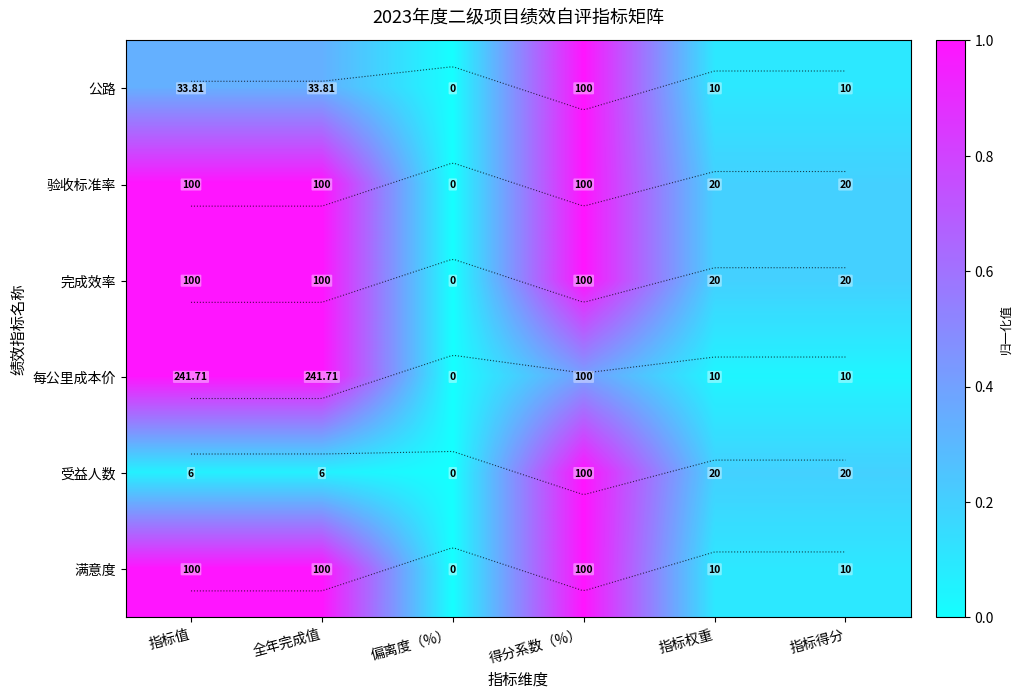

How many values in the 公路 series exceed 0?

5